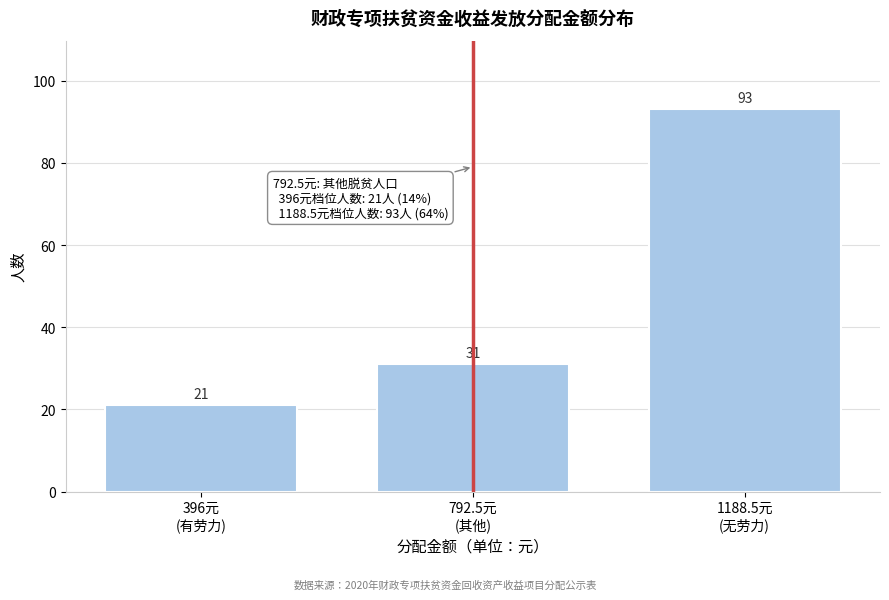

Reading left to right, transcribe all the data shown in this chart.

21	31	93